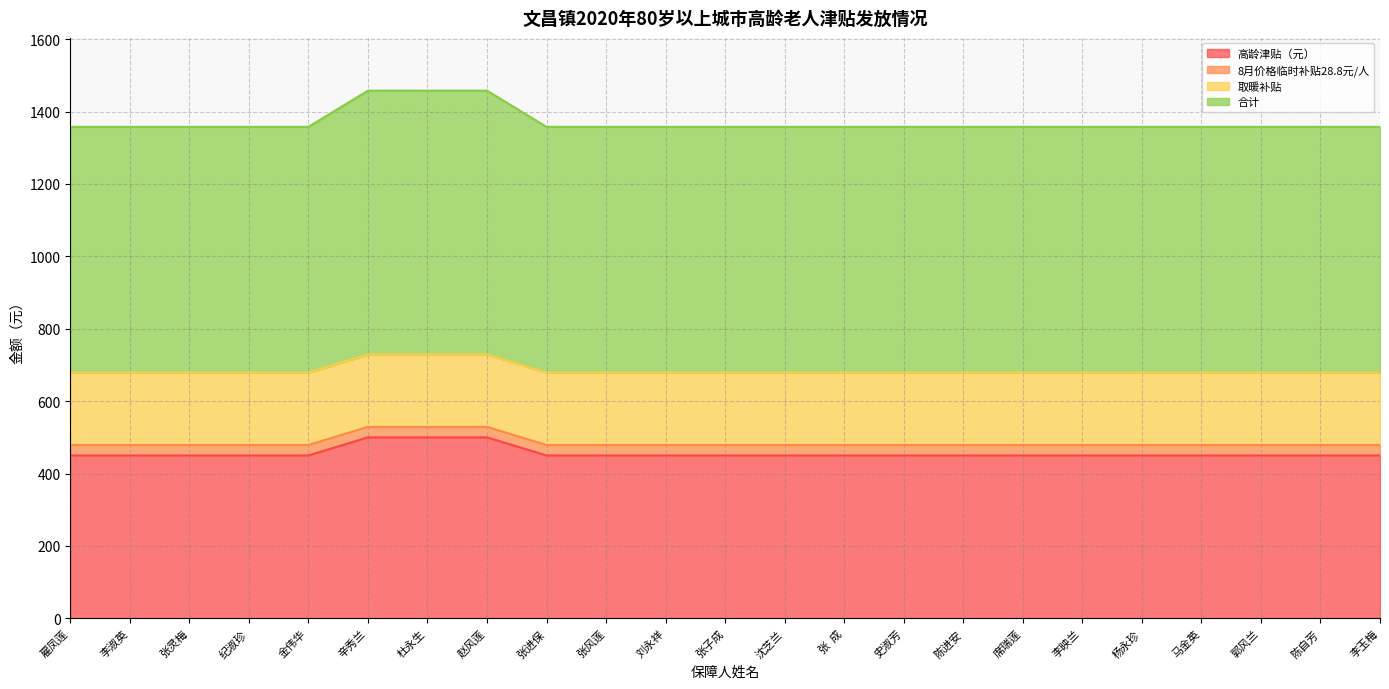

Which category has the lowest value in the 高龄津贴（元） series?

雇凤莲